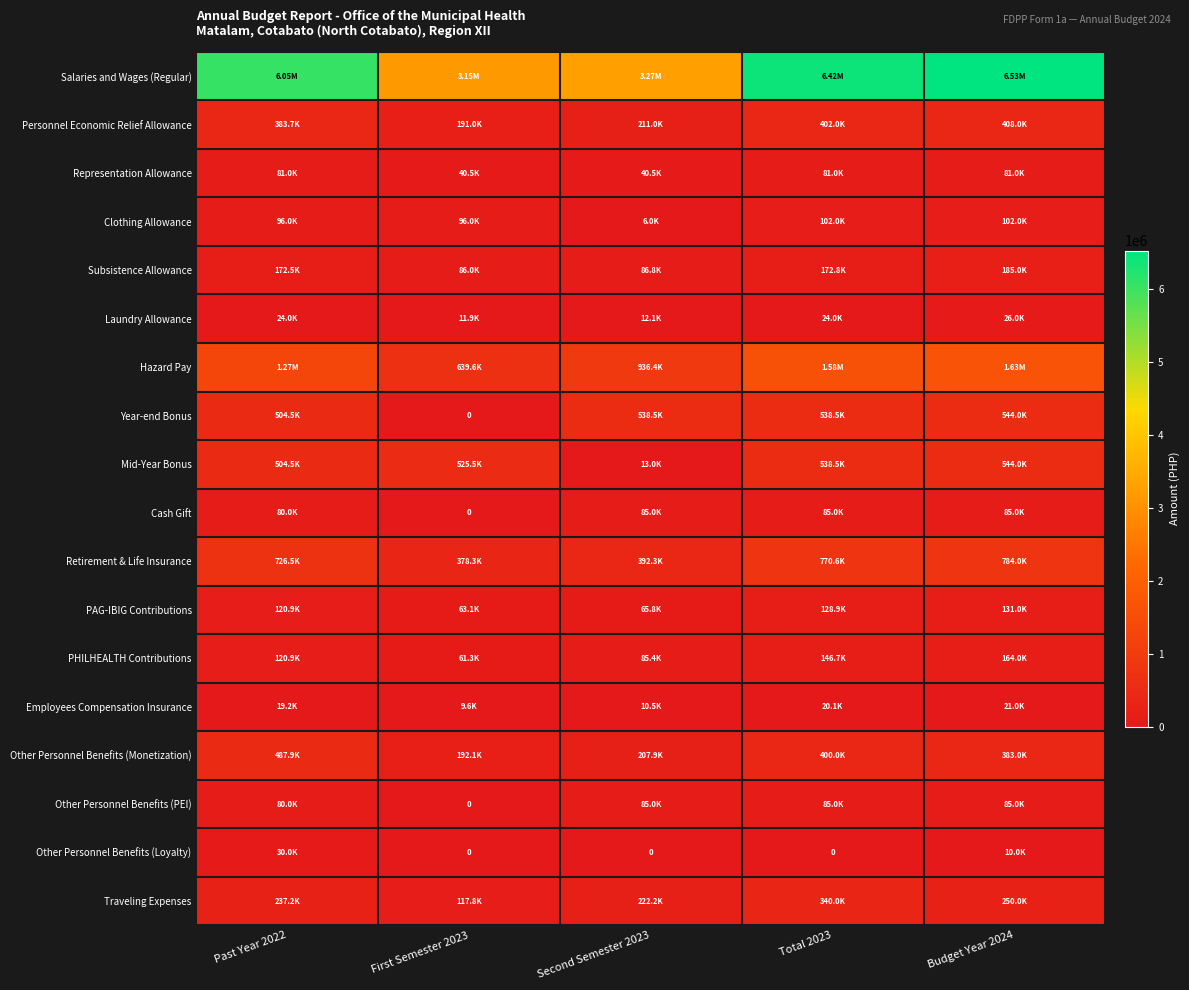

Rank the series at Past Year 2022 from highest to lowest value.

Salaries and Wages (Regular), Hazard Pay, Retirement & Life Insurance, Year-end Bonus, Mid-Year Bonus, Other Personnel Benefits (Monetization), Personnel Economic Relief Allowance, Traveling Expenses, Subsistence Allowance, PAG-IBIG Contributions, PHILHEALTH Contributions, Clothing Allowance, Representation Allowance, Cash Gift, Other Personnel Benefits (PEI), Other Personnel Benefits (Loyalty), Laundry Allowance, Employees Compensation Insurance